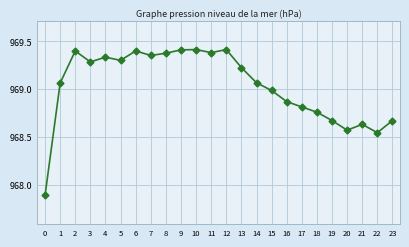

The value at 7 is 969.4. True or false?

True